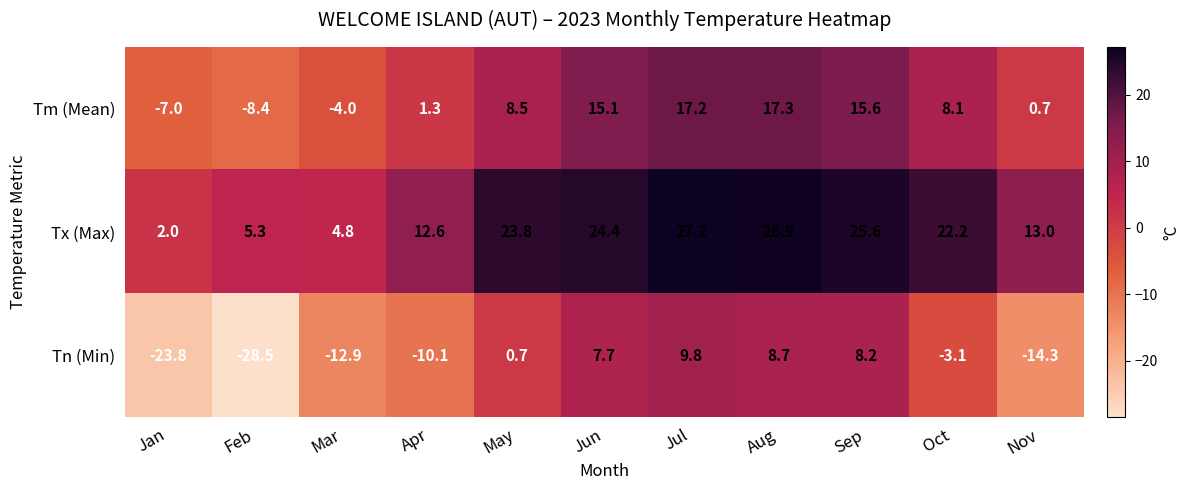

Rank the series by their average value, from highest to lowest.

Tx (Max), Tm (Mean), Tn (Min)